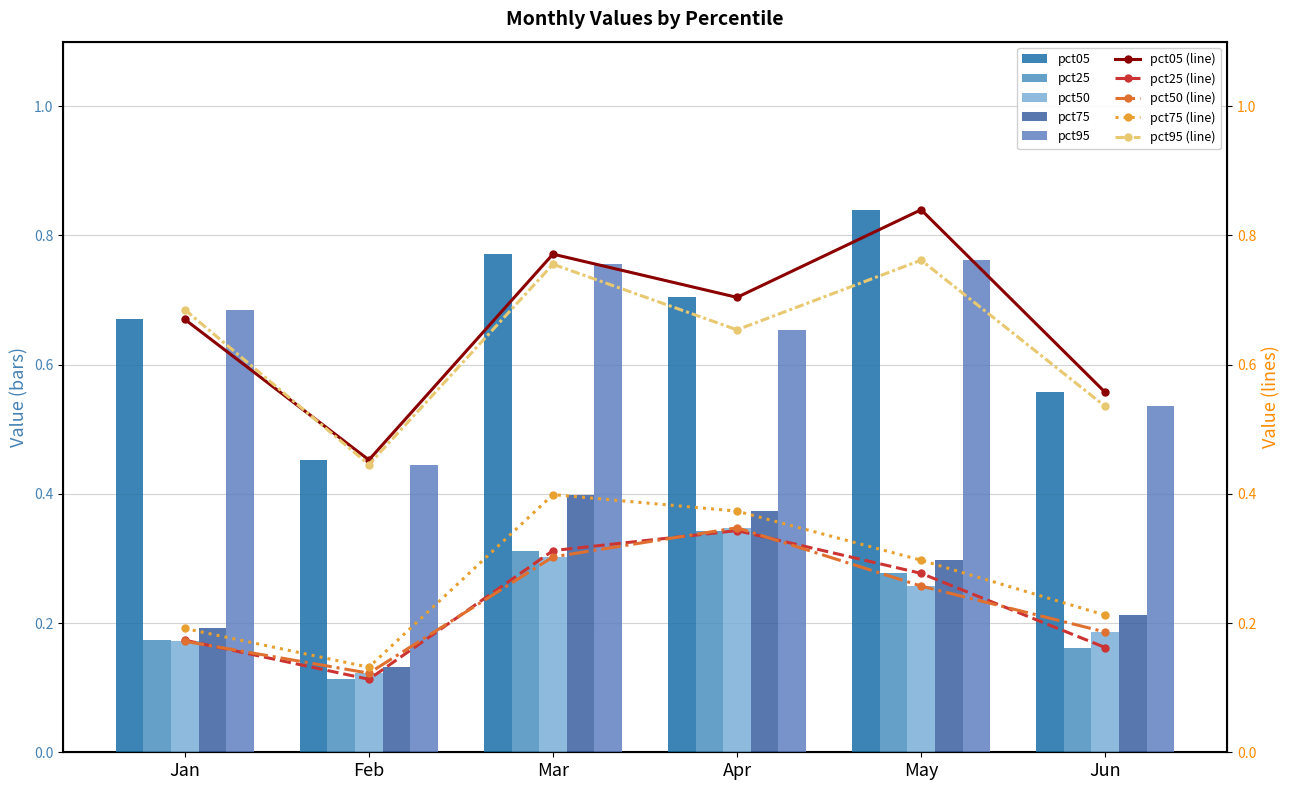

What is the total value across all series at May?

2.4